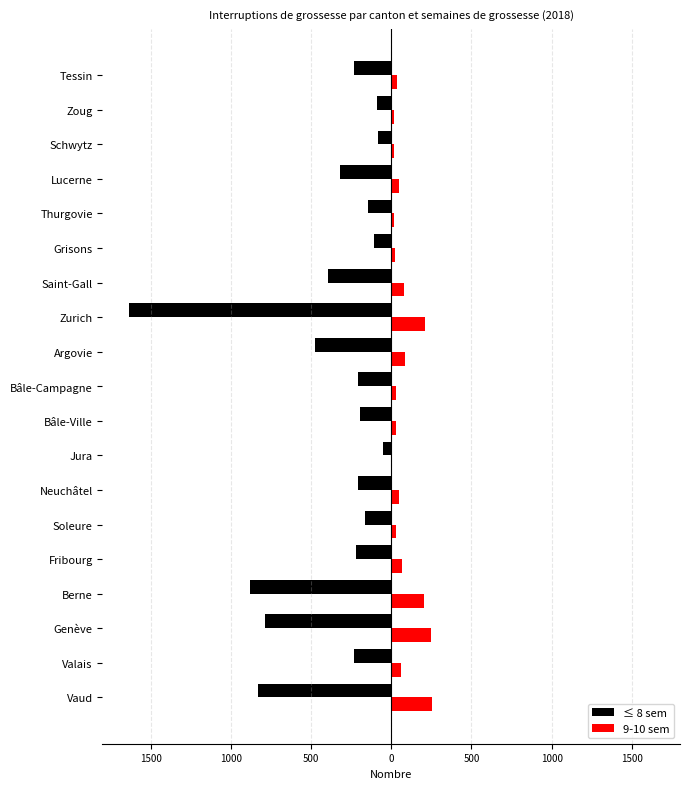

What are all the series names shown in the legend?

≤ 8 sem, 9-10 sem